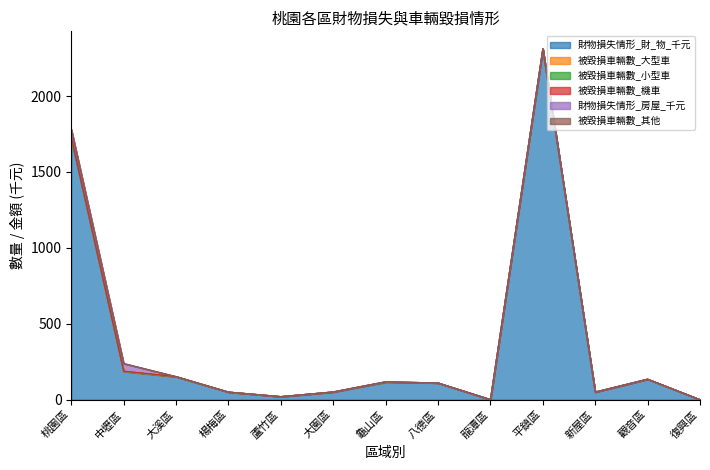

Which series has the largest total across all categories?

財物損失情形_財_物_千元